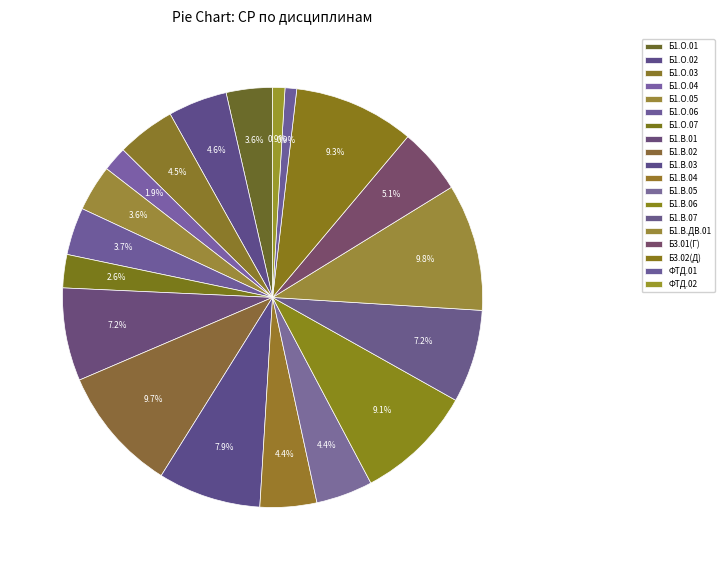

Does any single category account for the majority?

No